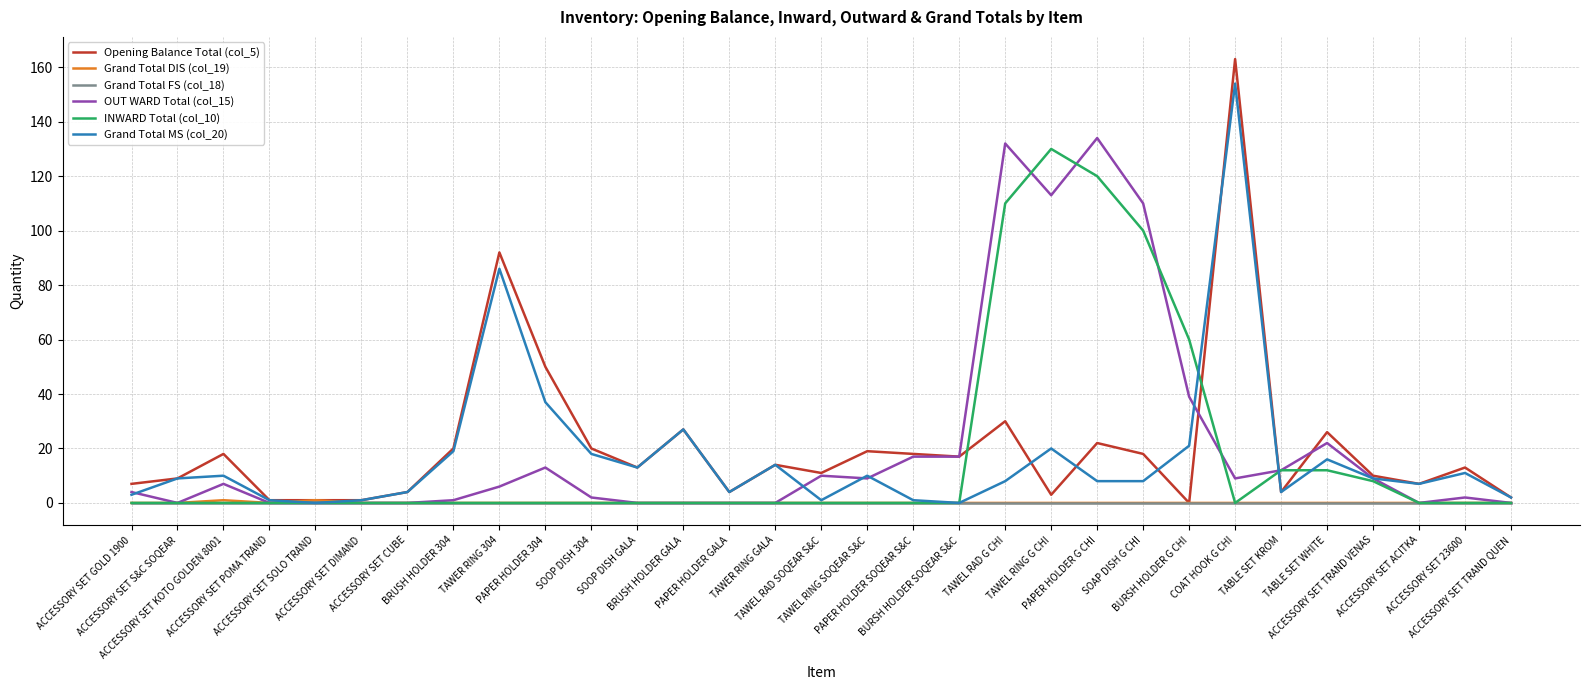

Which series has the largest range (max minus min)?

Opening Balance Total (col_5)